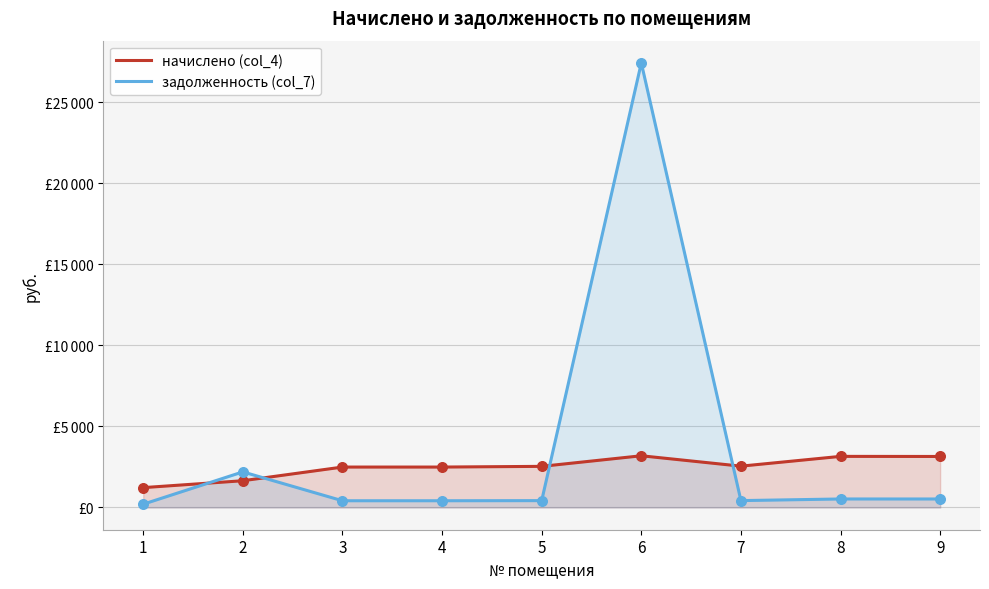

What is the total value across all series at 4?

2908.7